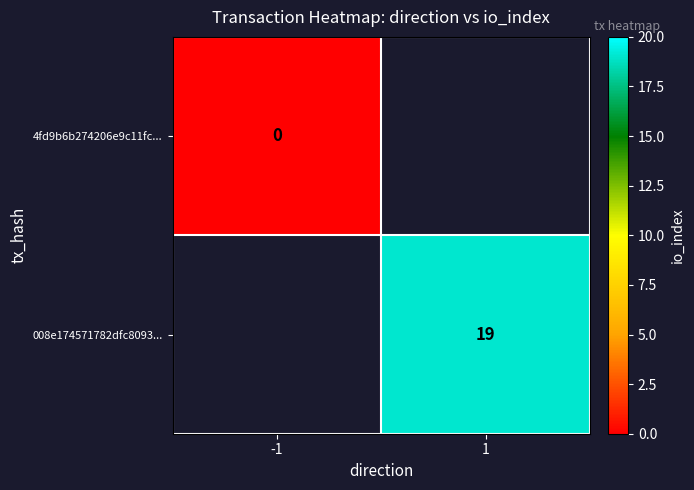

How many series are shown in this chart?

2